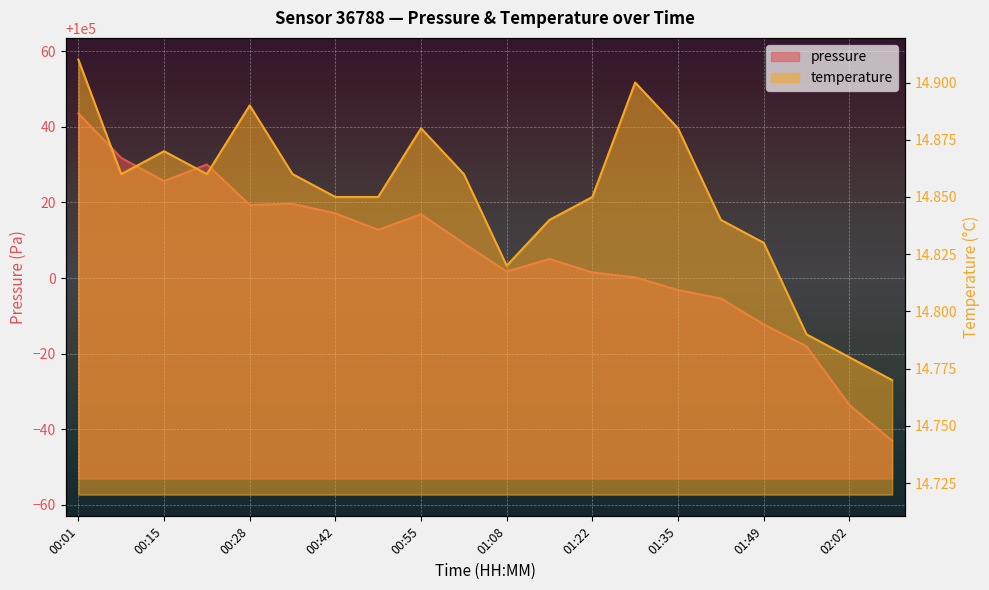

What is the difference between the highest and lowest values at 01:08?

99986.9